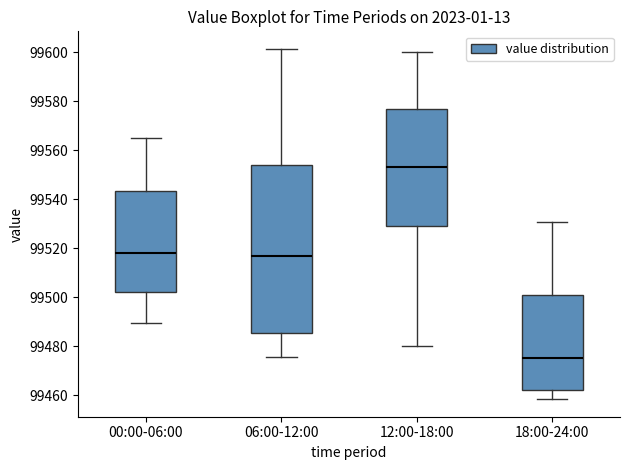

Comparing the boxes themselves (not the whiskers), which one is the tallest?

06:00-12:00